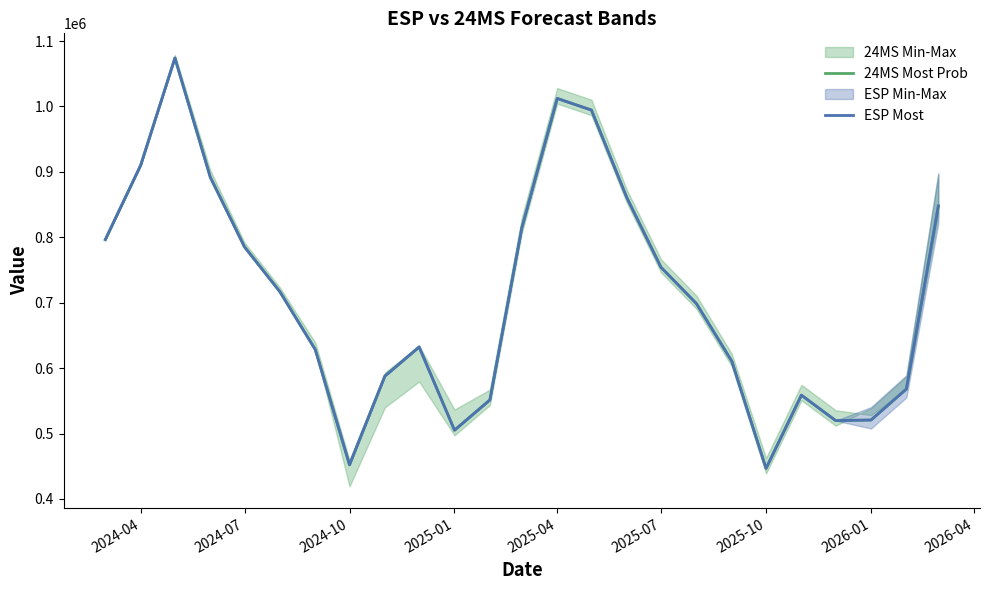

True or false: ESP Most has more than 0 interior local peaks.

True